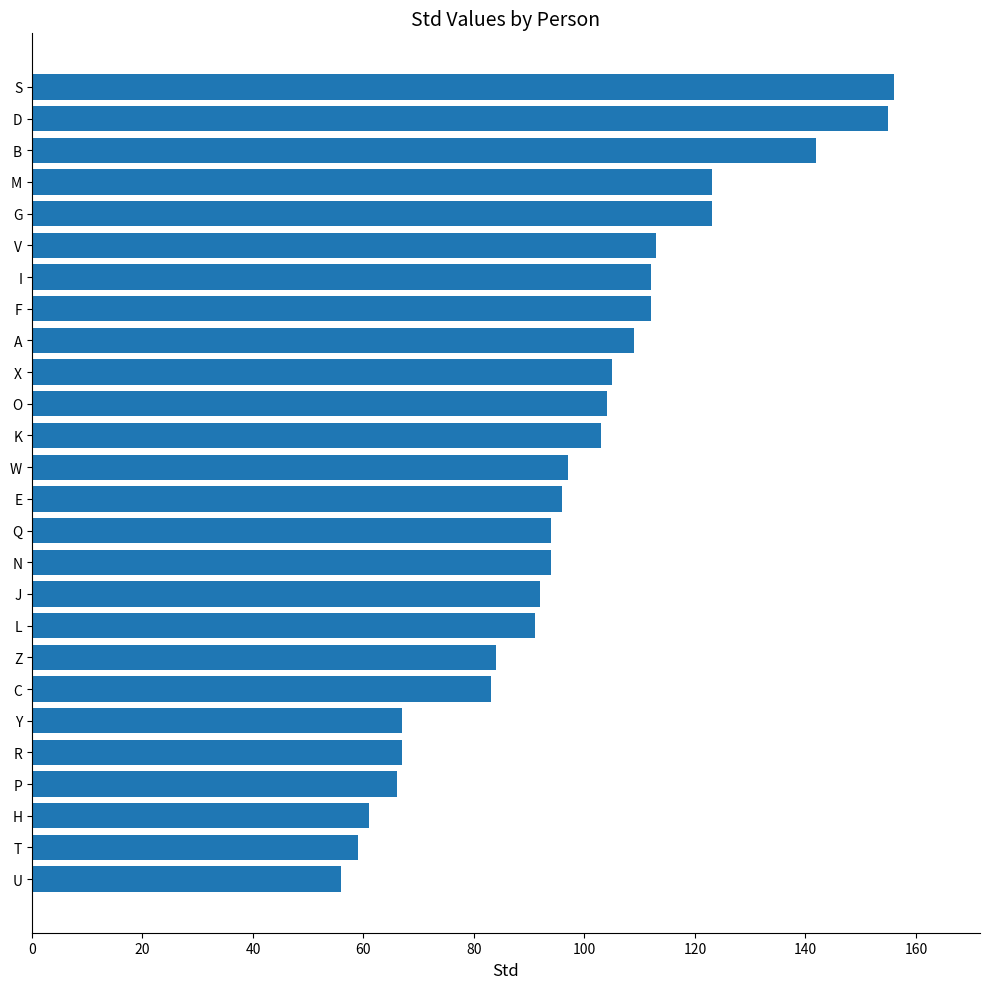

Reading bottom to top, what are all the values shown in this chart?

56	59	61	66	67	67	83	84	91	92	94	94	96	97	103	104	105	109	112	112	113	123	123	142	155	156